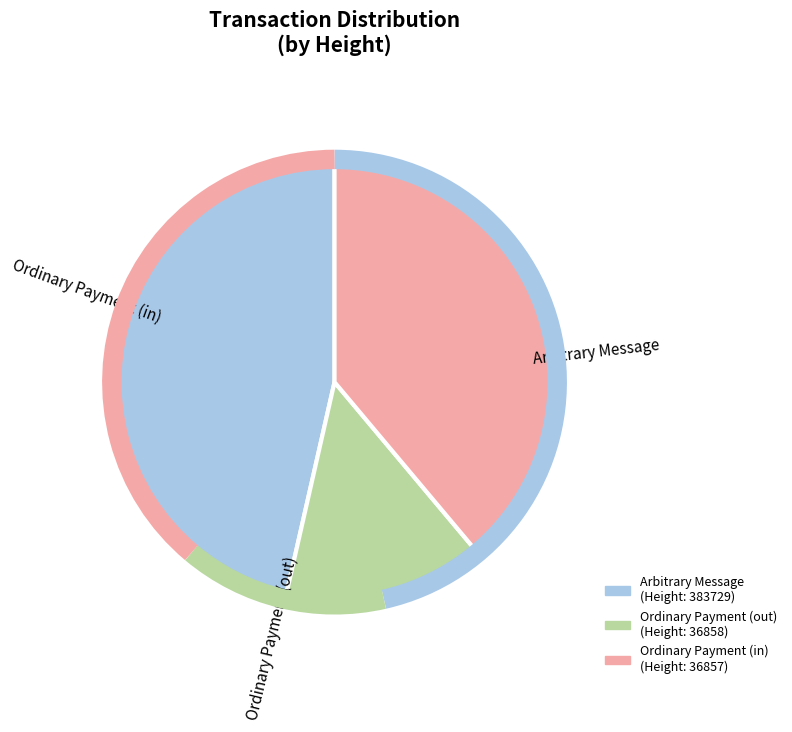

Is there a majority slice in this chart?

No